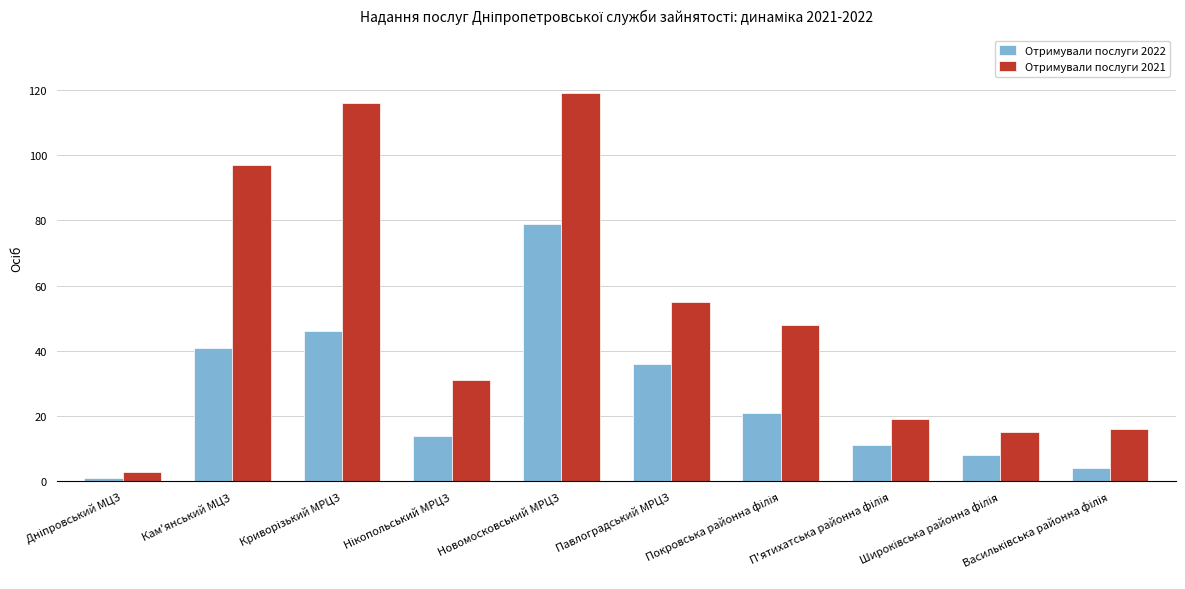

What is the greatest value displayed?

119